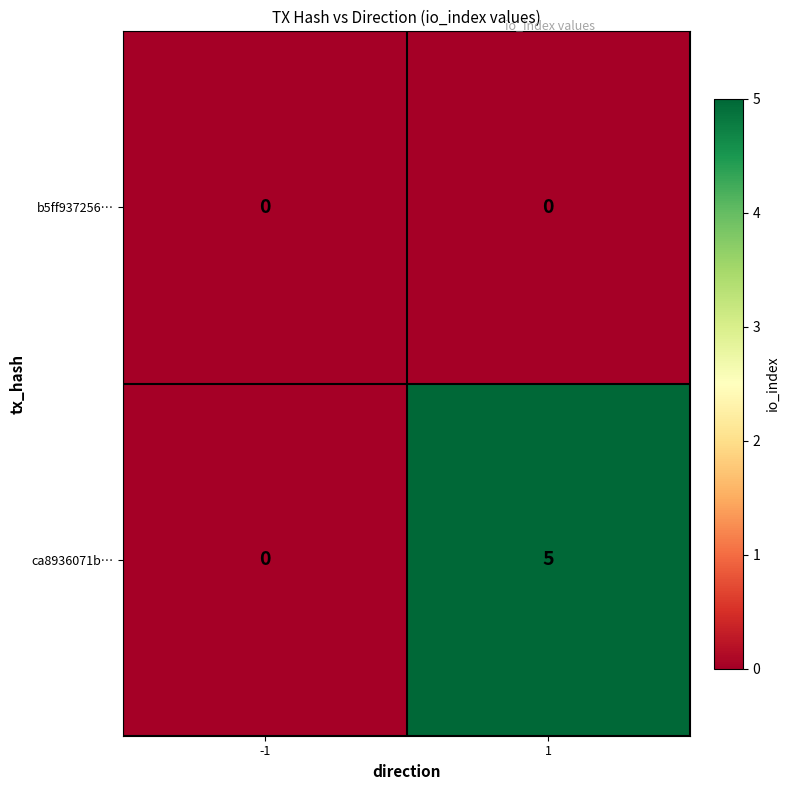

Reading left to right, extract all data points from this chart.

b5ff937256…: 0	0
ca8936071b…: 0	5